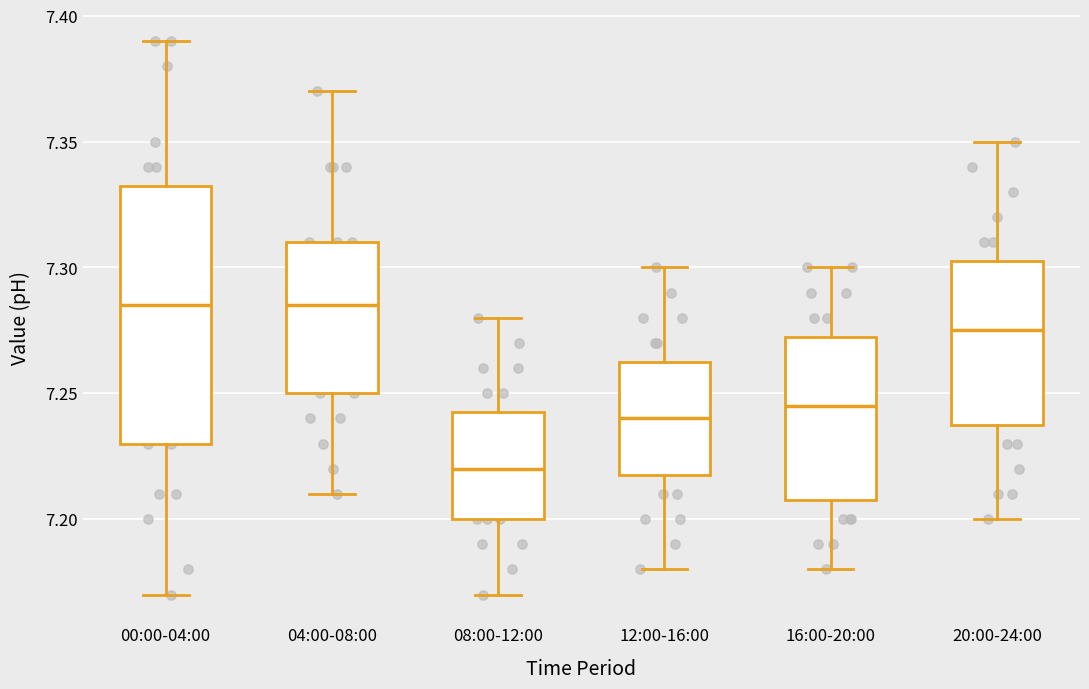

Reading left to right, transcribe this box plot: for each box, give where its median line is, the range the box spans, and where its two whiskers end, as read against the y-axis. The values are not printed on the chart, so give them approximately, as read against the axis.

00:00-04:00: median 7.285, box 7.230 to 7.335, whiskers 7.170 to 7.390
04:00-08:00: median 7.285, box 7.250 to 7.310, whiskers 7.210 to 7.370
08:00-12:00: median 7.220, box 7.200 to 7.245, whiskers 7.170 to 7.280
12:00-16:00: median 7.240, box 7.220 to 7.265, whiskers 7.180 to 7.300
16:00-20:00: median 7.245, box 7.210 to 7.275, whiskers 7.180 to 7.300
20:00-24:00: median 7.275, box 7.240 to 7.305, whiskers 7.200 to 7.350